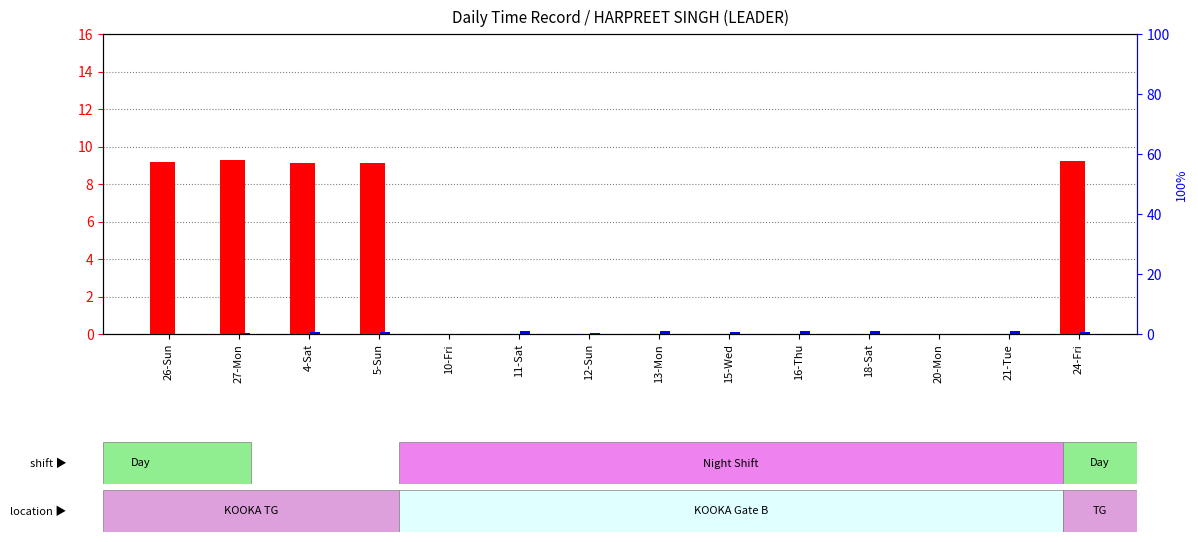

The transformed count series shows -6.2 at 13-Mon. True or false?

False